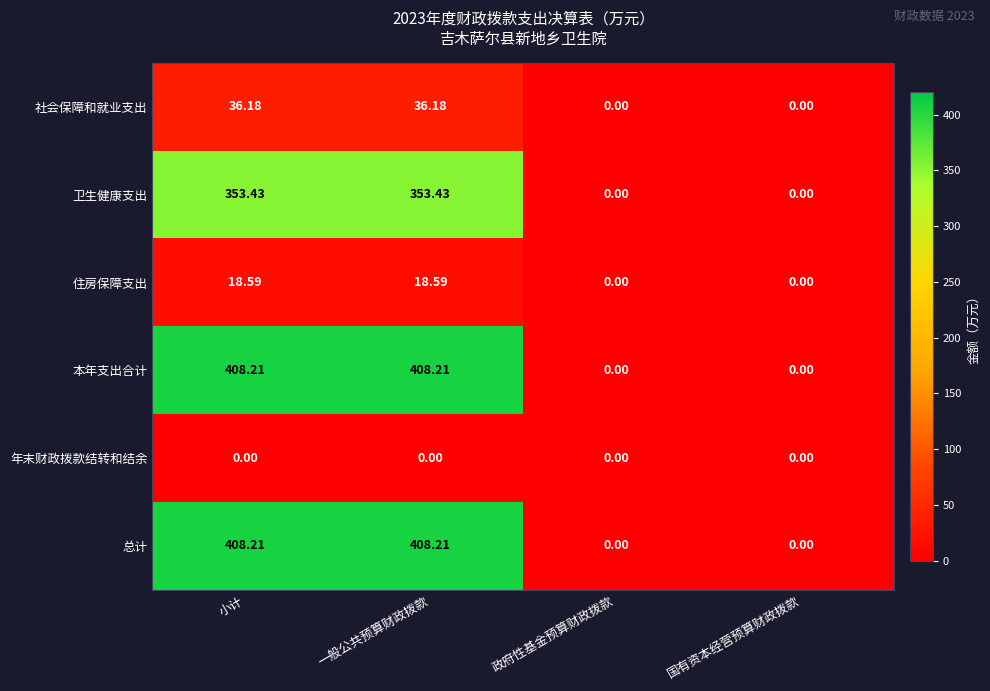

At how many categories does at least one series exceed 191?

2